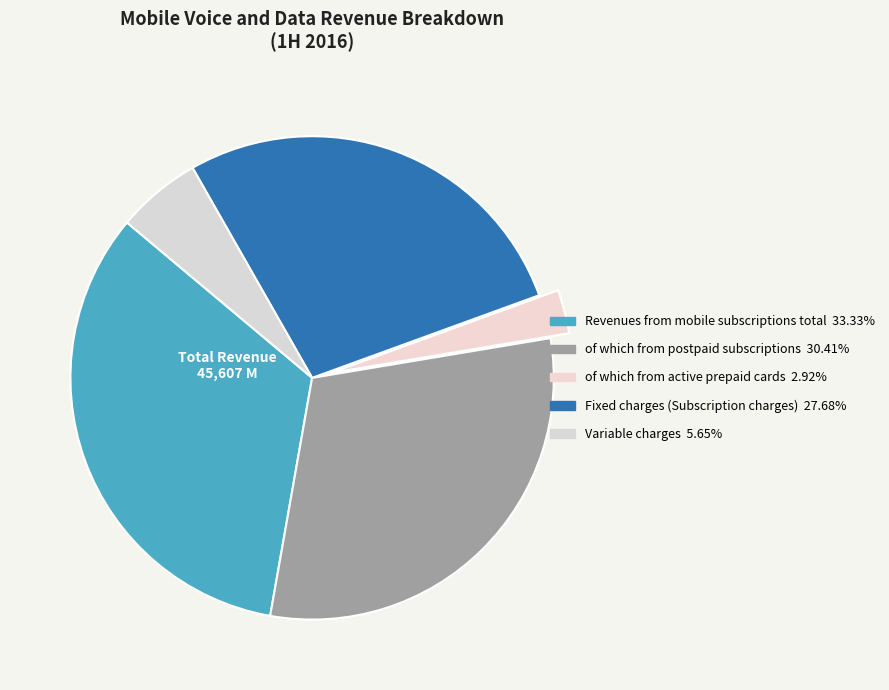

Between Variable charges and Fixed charges (Subscription charges), which is larger?

Fixed charges (Subscription charges)